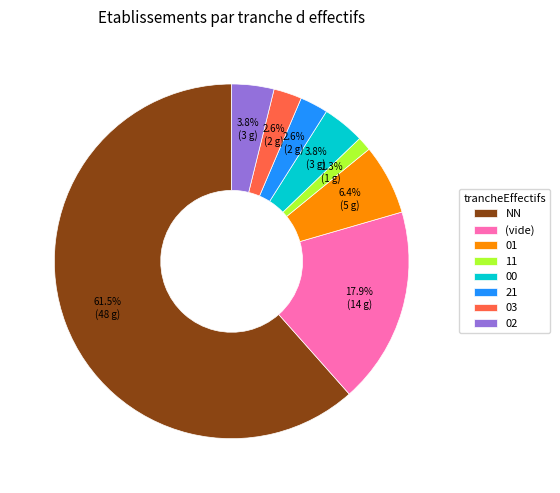

Combined, do 21 and 00 account for over 50%?

No